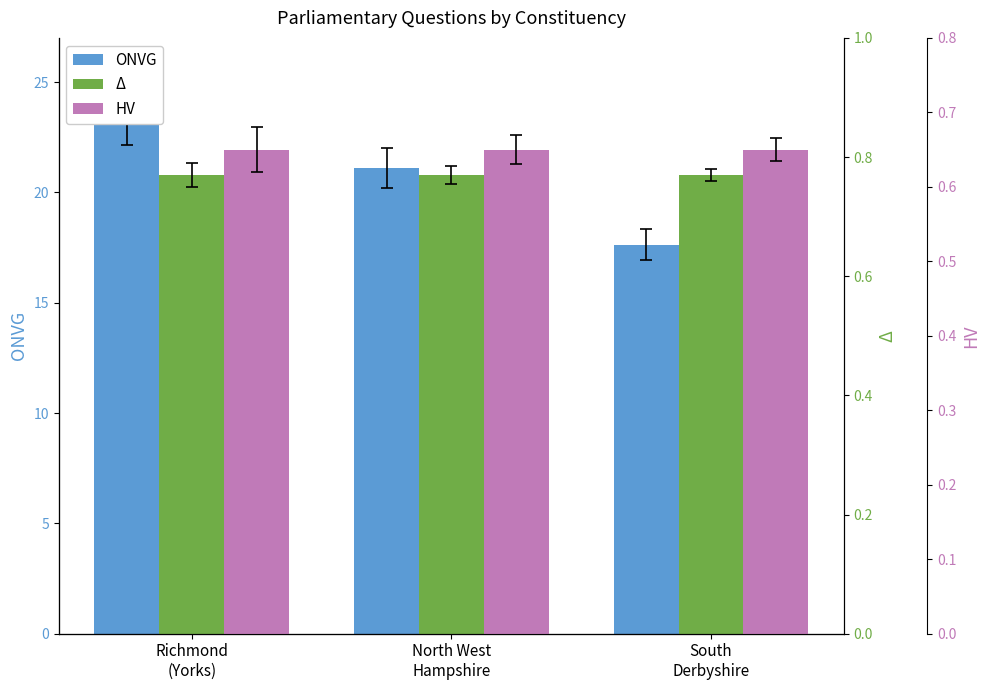

Which series has the largest range (max minus min)?

ONVG